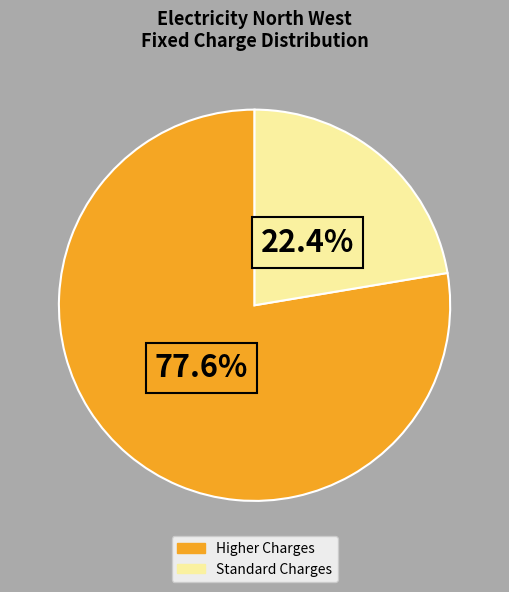

Does any single category account for the majority?

Yes